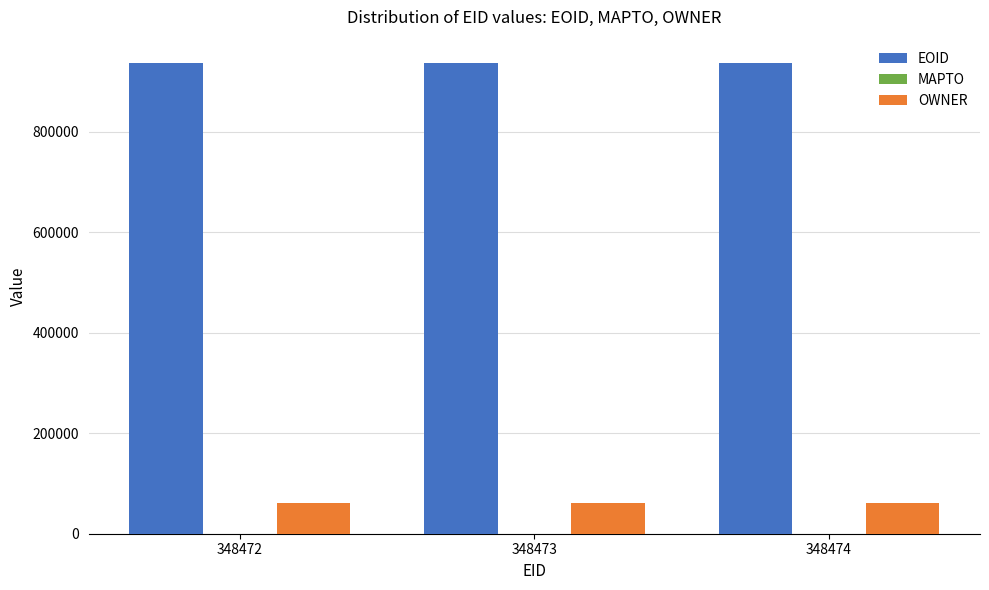

What is the spread (max minus min) of values at 348472?

875463